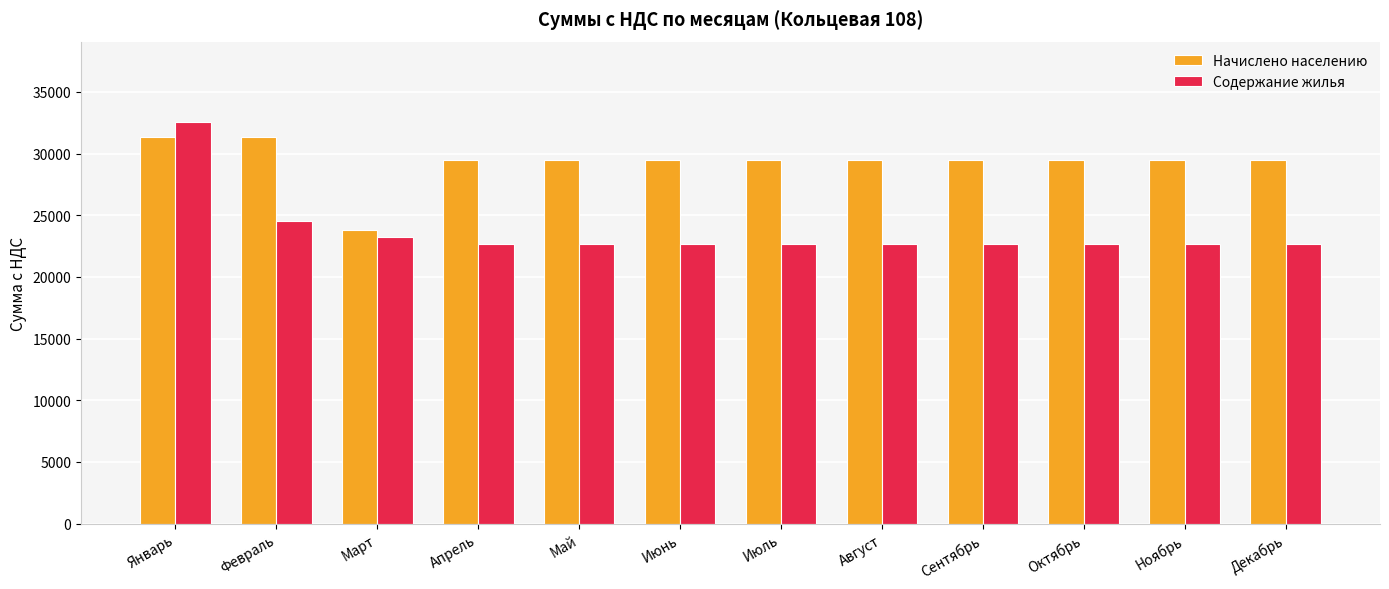

What is the sum of the Содержание жилья values at Апрель and Февраль?

47141.8